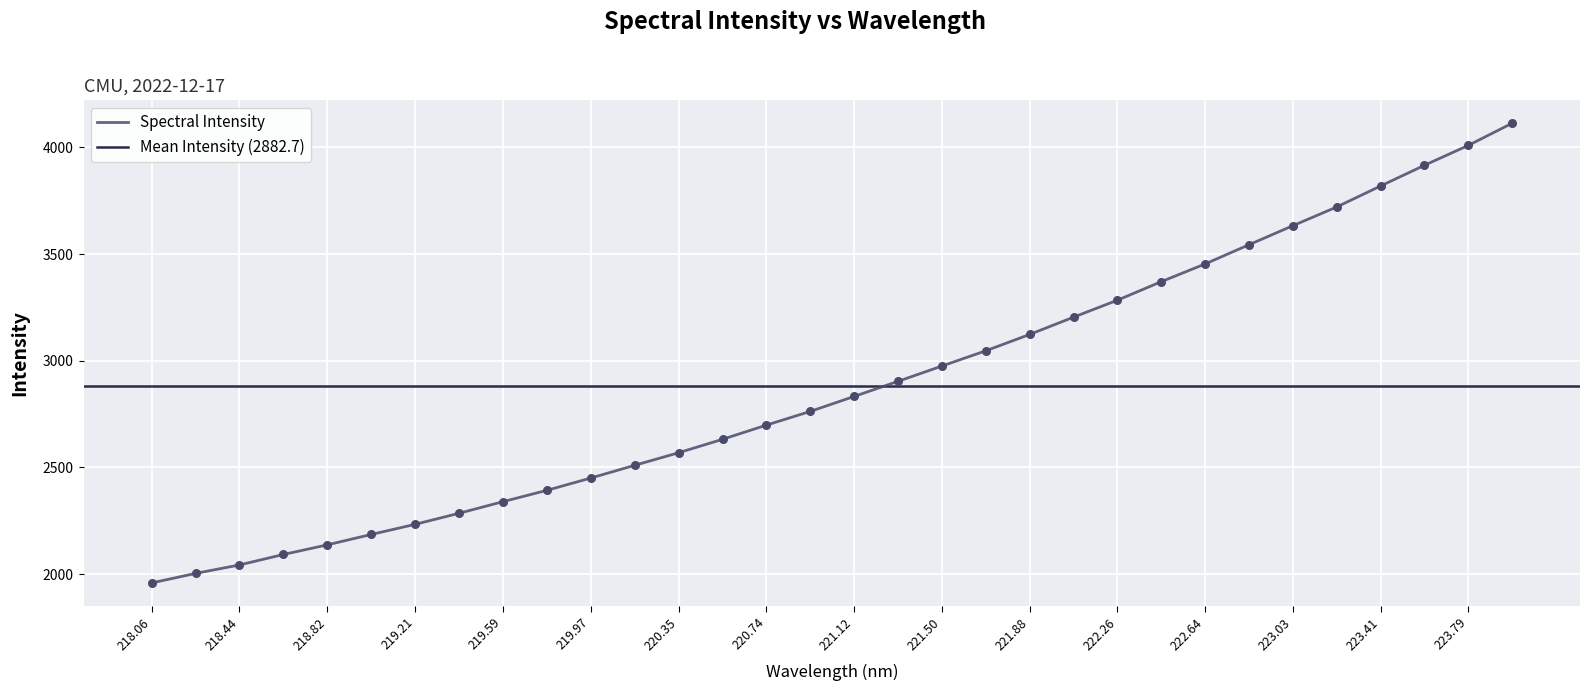

The Spectral Intensity series shows 5026.9 at 222.26. True or false?

False